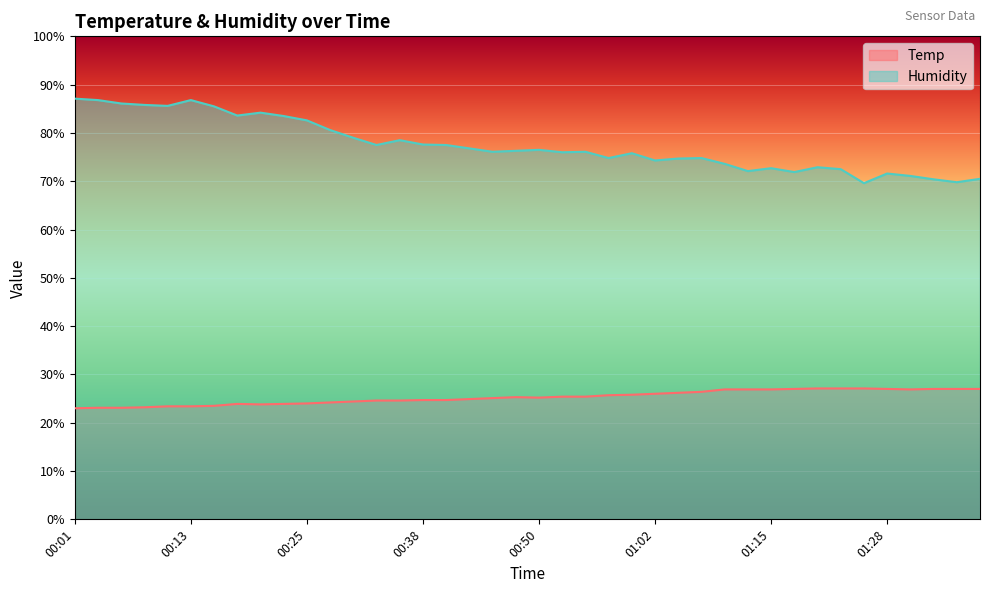

True or false: Humidity has more than 0 points higher than both neighbors.

True